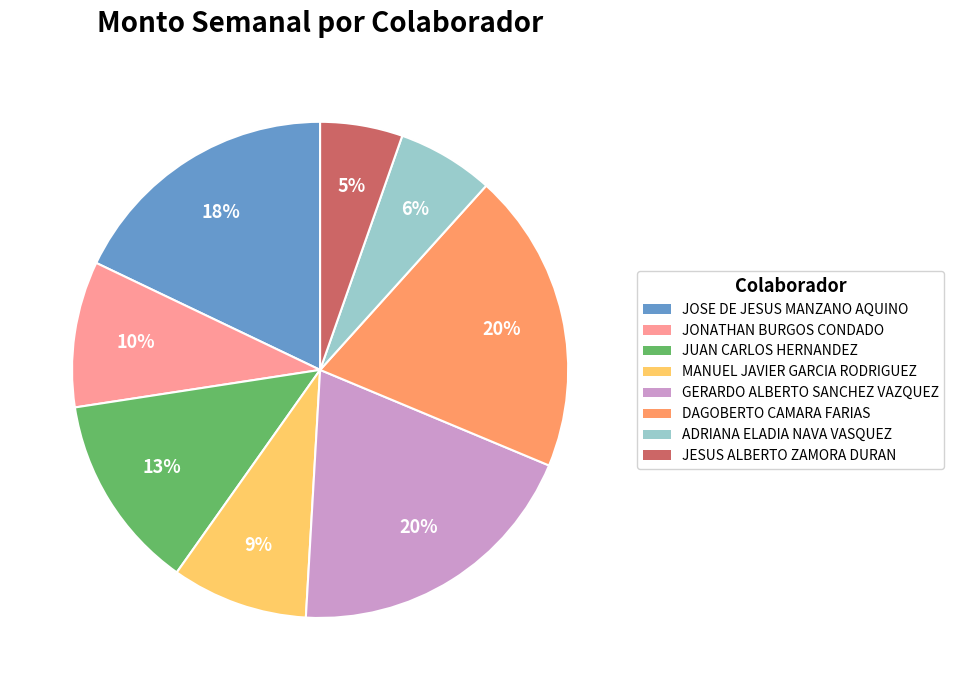

How many segments does this pie chart have?

8